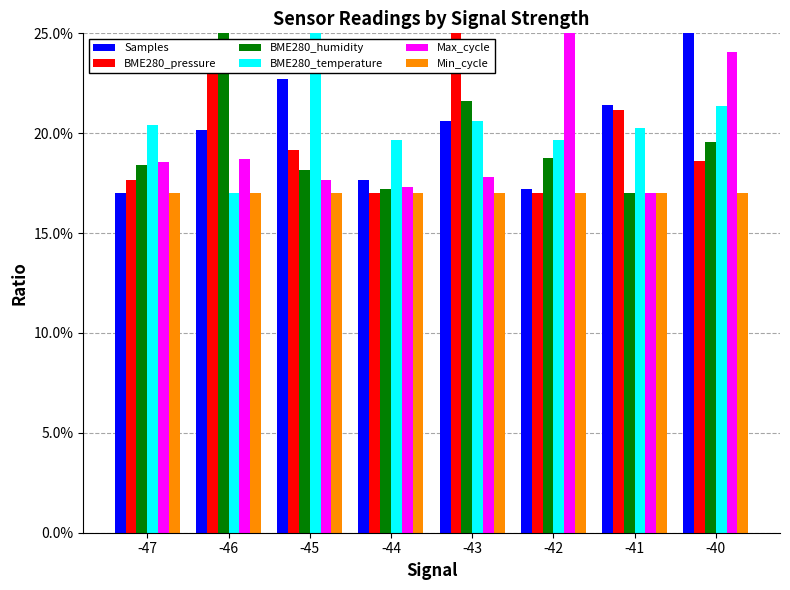

What are all the series names shown in the legend?

Samples, BME280_pressure, BME280_humidity, BME280_temperature, Max_cycle, Min_cycle